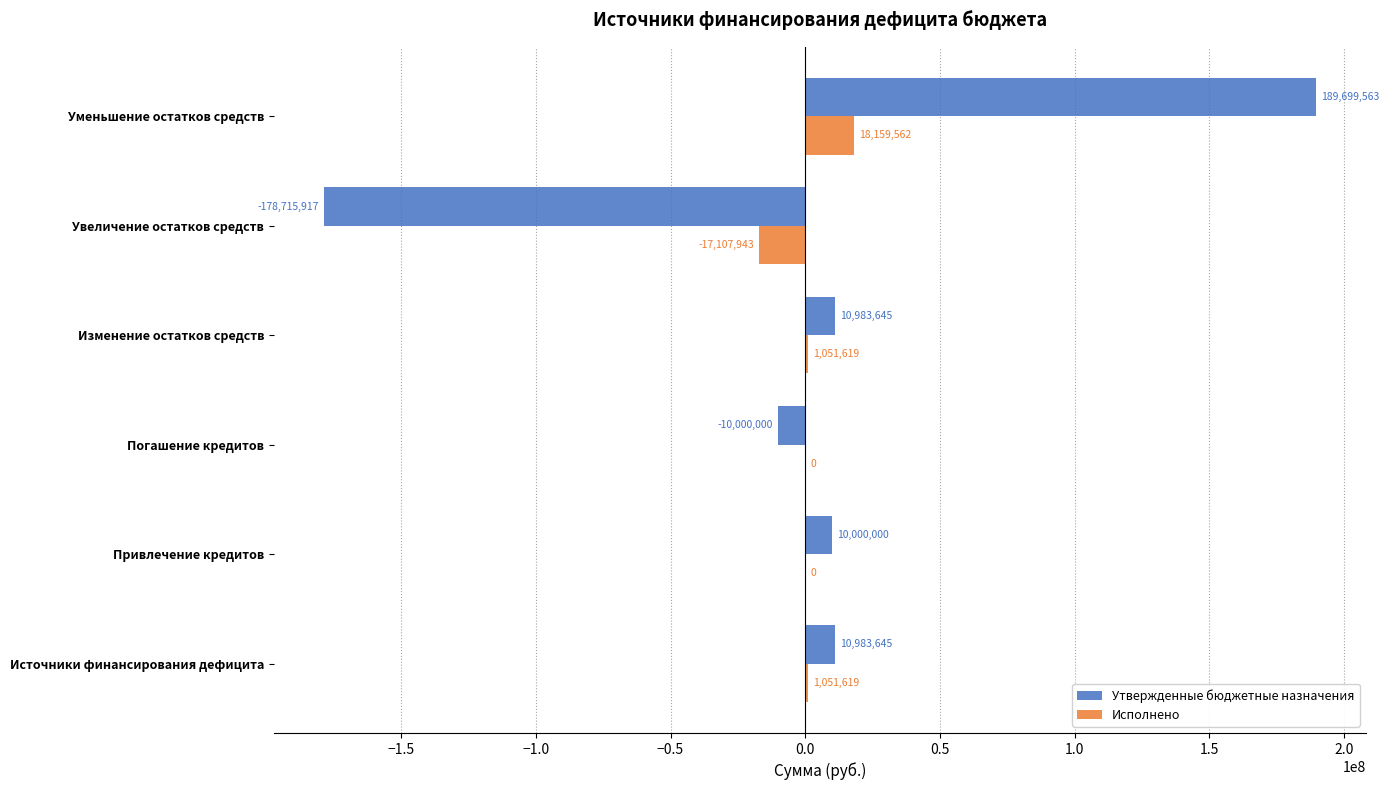

Which label corresponds to the largest value in the chart?

Уменьшение остатков средств